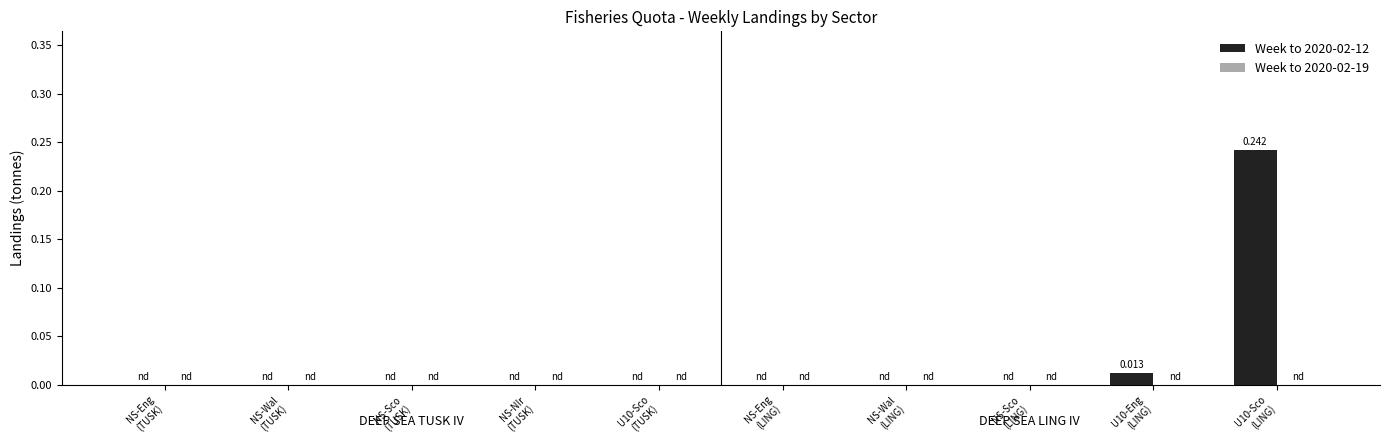

Are the bars horizontal?

No